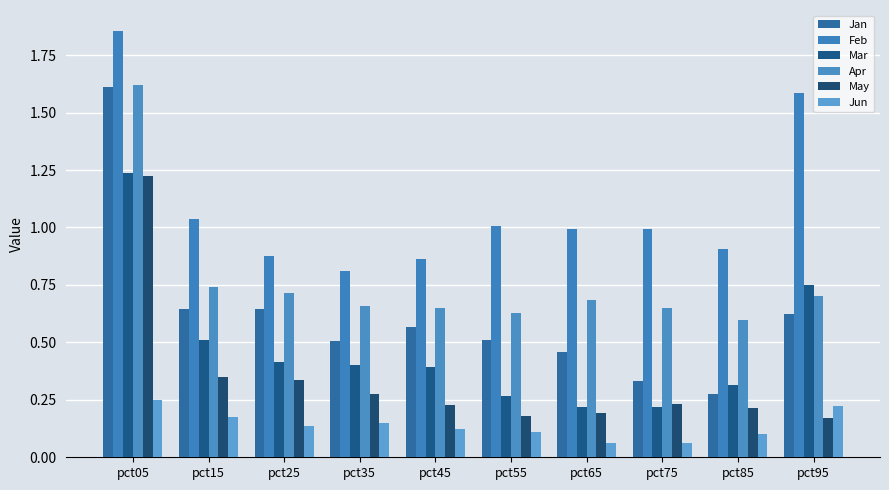

What is the spread (max minus min) of values at pct85?

0.8